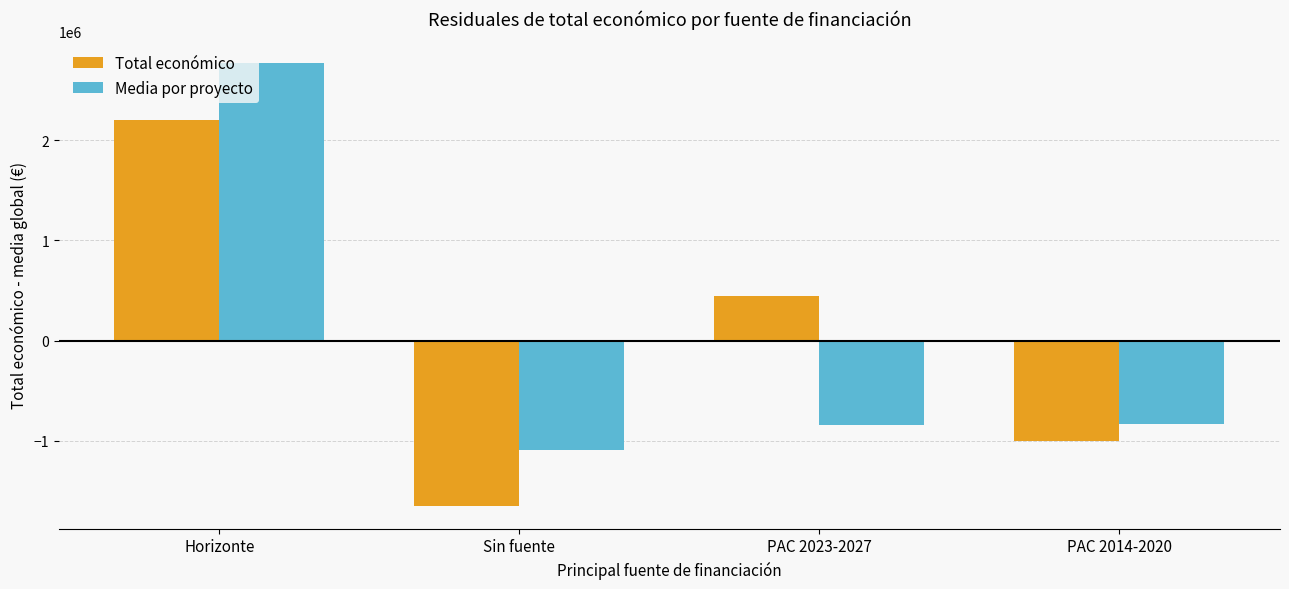

At which category is the sum across all series the highest?

Horizonte